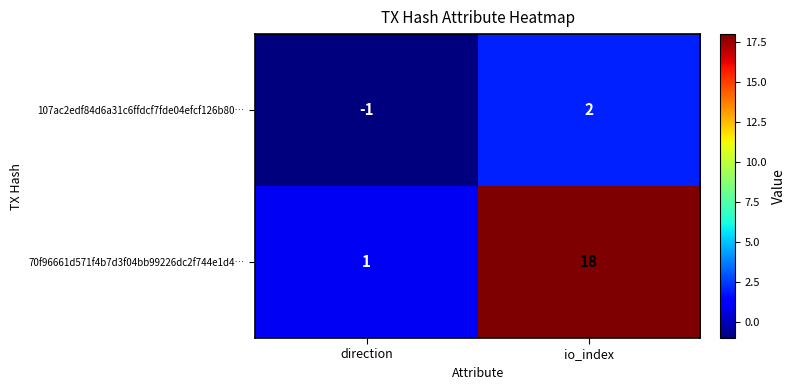

Reading left to right, extract all data points from this chart.

107ac2edf84d6a31c6ffdcf7fde04efcf126b80…: -1	2
70f96661d571f4b7d3f04bb99226dc2f744e1d4…: 1	18